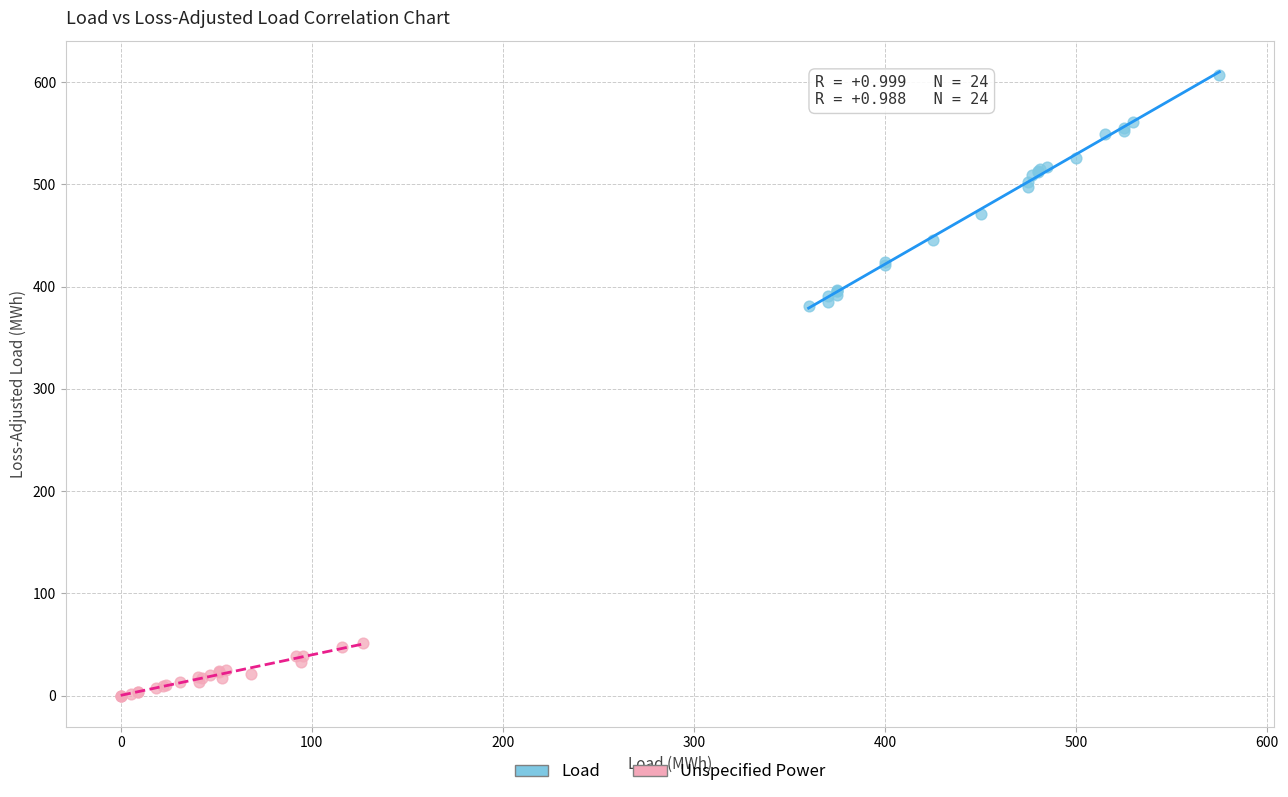

What are all the series names shown in the legend?

Load, Unspecified Power